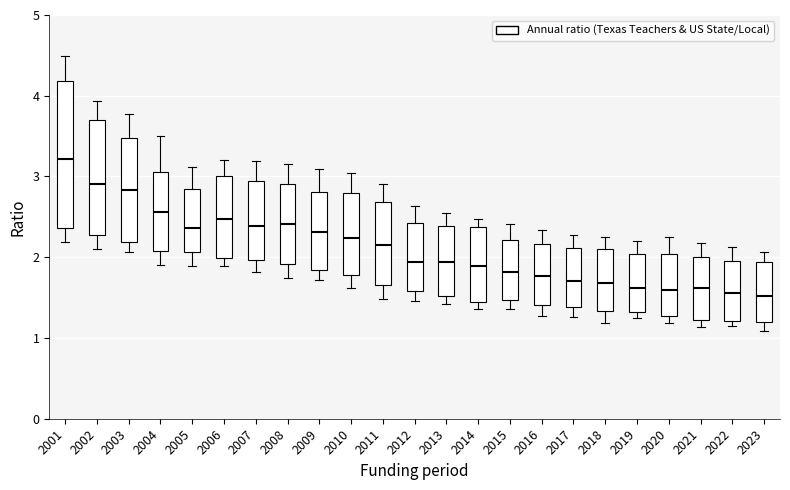

Reading left to right, read every box against the y-axis: the position of its median line, the range the box covers, and the ends of its whiskers. The values are not printed on the chart, so give them approximately, as read against the axis.

2001: median 3.2, box 2.4 to 4.2, whiskers 2.2 to 4.5
2002: median 2.9, box 2.3 to 3.7, whiskers 2.1 to 3.9
2003: median 2.8, box 2.2 to 3.5, whiskers 2.1 to 3.8
2004: median 2.6, box 2.1 to 3.1, whiskers 1.9 to 3.5
2005: median 2.4, box 2.1 to 2.8, whiskers 1.9 to 3.1
2006: median 2.5, box 2.0 to 3.0, whiskers 1.9 to 3.2
2007: median 2.4, box 2.0 to 3.0, whiskers 1.8 to 3.2
2008: median 2.4, box 1.9 to 2.9, whiskers 1.7 to 3.2
2009: median 2.3, box 1.8 to 2.8, whiskers 1.7 to 3.1
2010: median 2.2, box 1.8 to 2.8, whiskers 1.6 to 3.0
2011: median 2.2, box 1.7 to 2.7, whiskers 1.5 to 2.9
2012: median 1.9, box 1.6 to 2.4, whiskers 1.5 to 2.6
2013: median 1.9, box 1.5 to 2.4, whiskers 1.4 to 2.5
2014: median 1.9, box 1.4 to 2.4, whiskers 1.4 (just below the box's lower edge) to 2.5
2015: median 1.8, box 1.5 to 2.2, whiskers 1.4 to 2.4
2016: median 1.8, box 1.4 to 2.2, whiskers 1.3 to 2.3
2017: median 1.7, box 1.4 to 2.1, whiskers 1.3 to 2.3
2018: median 1.7, box 1.3 to 2.1, whiskers 1.2 to 2.3
2019: median 1.6, box 1.3 to 2.0, whiskers 1.2 to 2.2
2020: median 1.6, box 1.3 to 2.0, whiskers 1.2 to 2.3
2021: median 1.6, box 1.2 to 2.0, whiskers 1.1 to 2.2
2022: median 1.6, box 1.2 to 2.0, whiskers 1.1 to 2.1
2023: median 1.5, box 1.2 to 1.9, whiskers 1.1 to 2.1